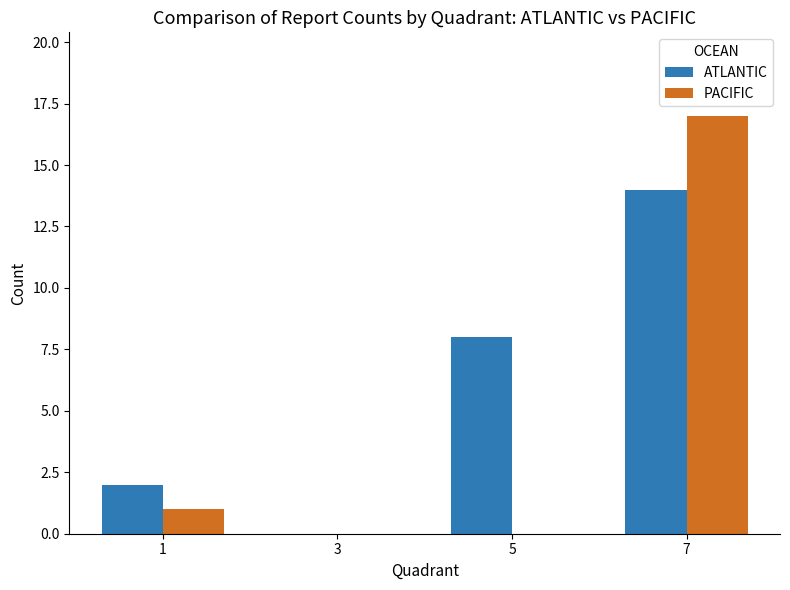

How many data points does each series have?

4